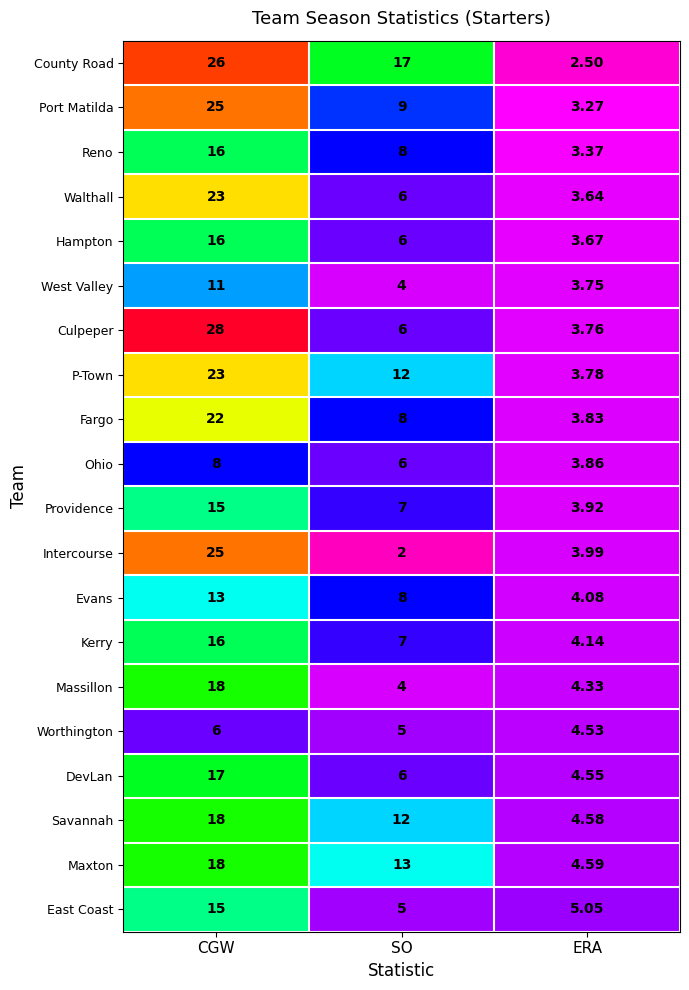

List the labels in order of West Valley value, smallest first.

ERA, SO, CGW